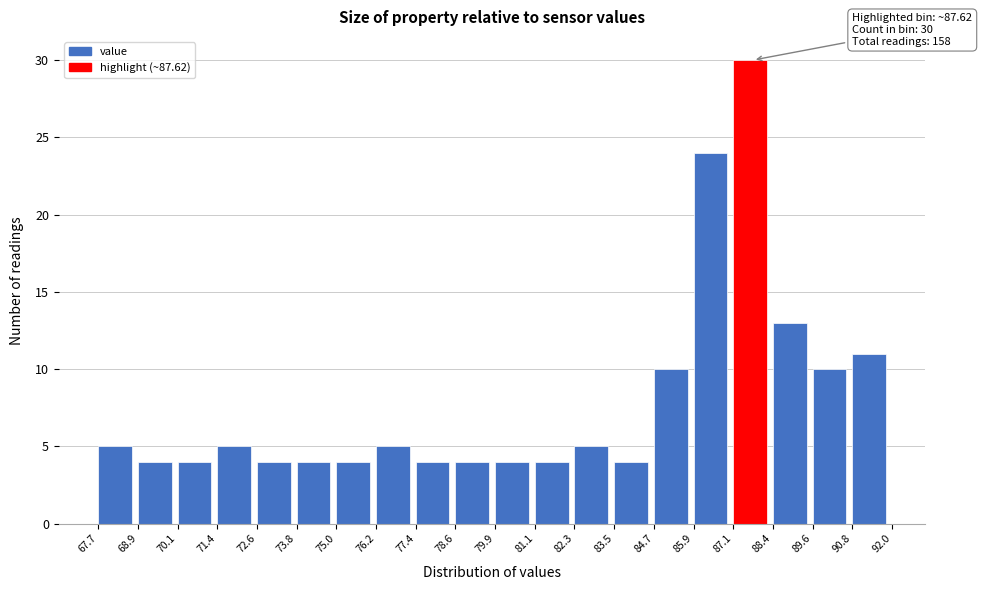

Which range on the x-axis has the tallest bar?

87.1 to 88.4